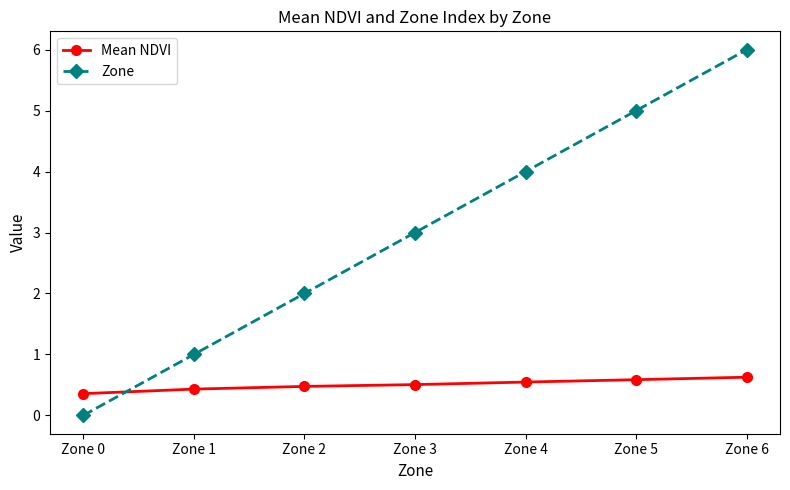

The value of Zone at Zone 0 is 2.9. True or false?

False